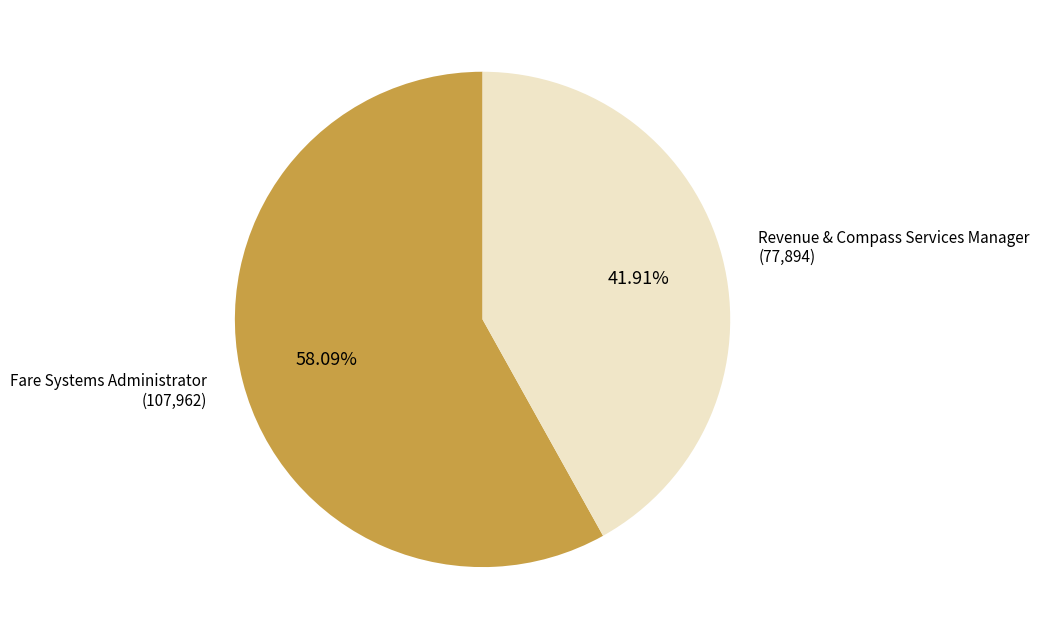

Does any single category account for the majority?

Yes